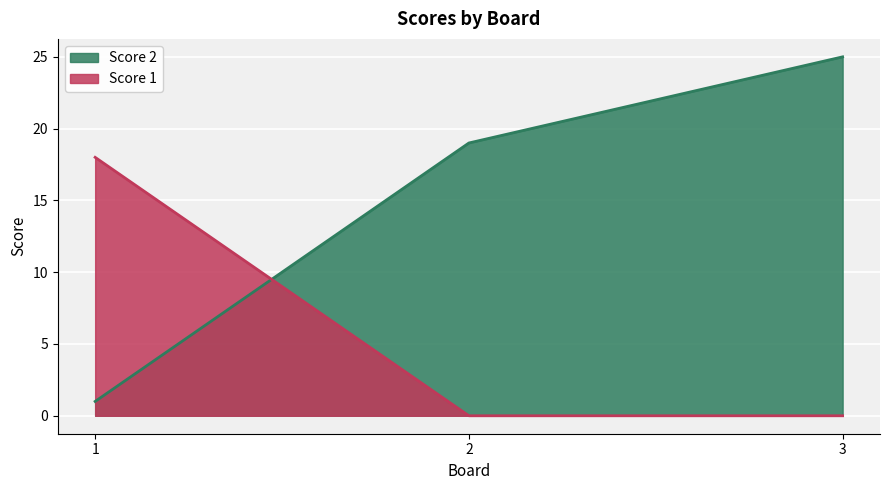

Reading left to right, list all the values displayed in this chart.

Score 1: 18	0	0
Score 2: 1	19	25